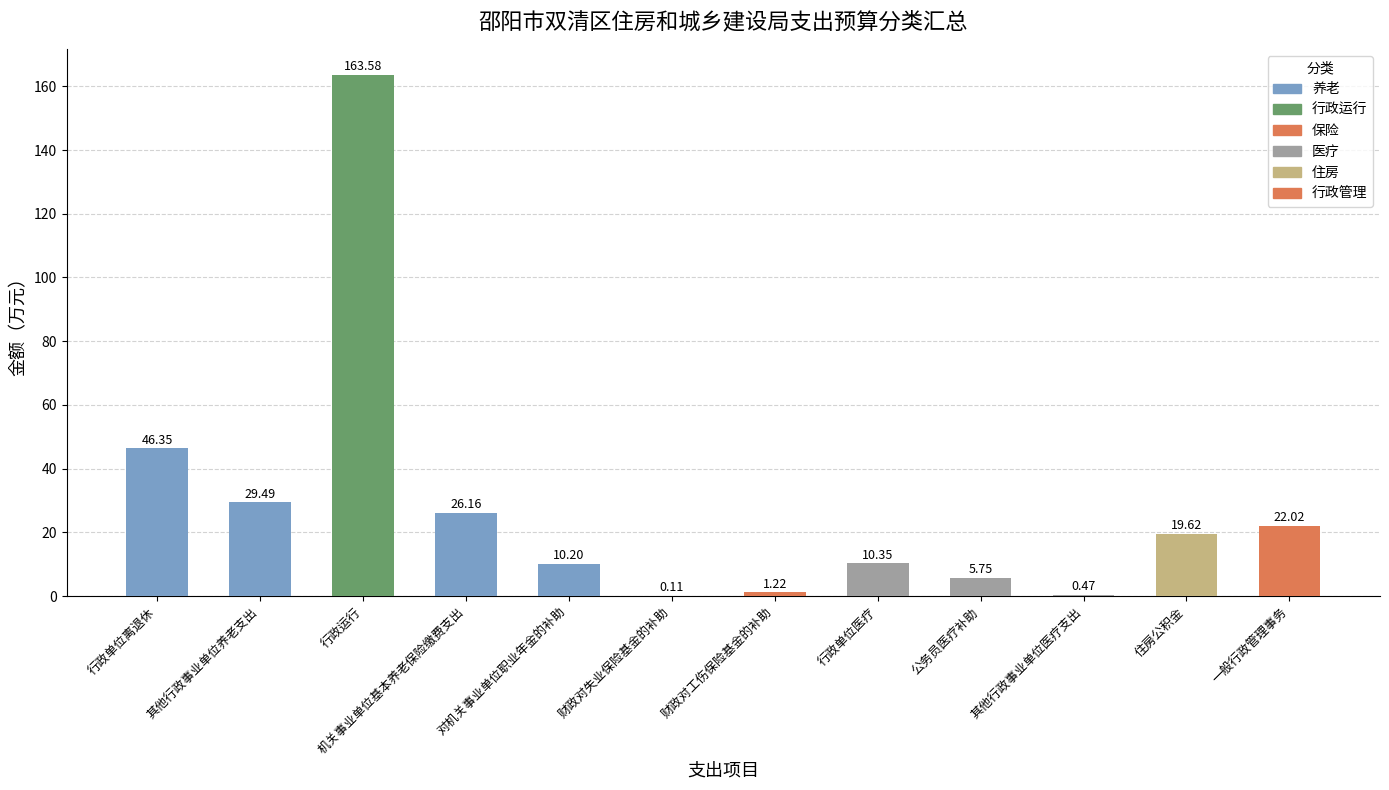

Which has a higher value, 住房公积金 or 财政对失业保险基金的补助?

住房公积金